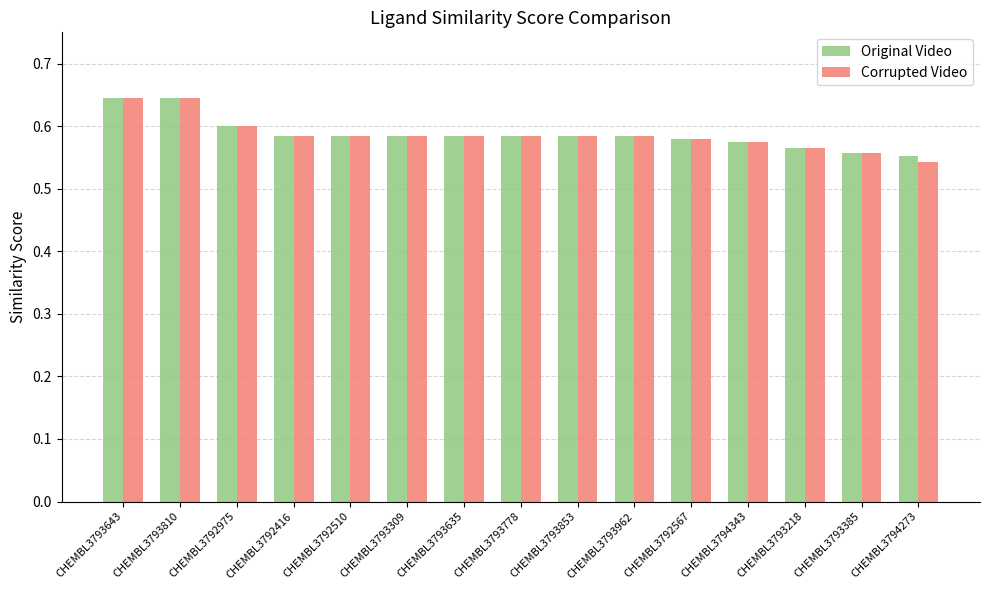

What is the label of the 3rd bar from the left?

CHEMBL3792975